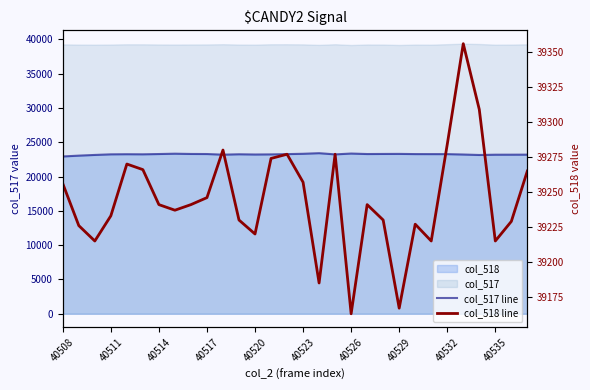

The col_518 line series shows 39163 at 40526. True or false?

True